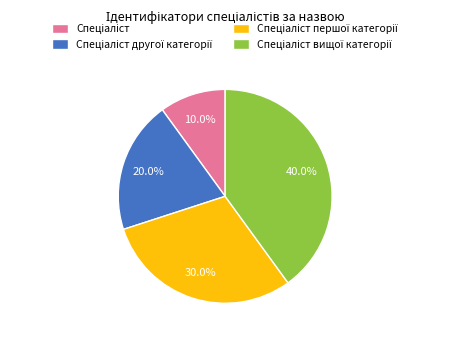

To the nearest percent, what is the difference between the largest and smallest slice percentages?

30%